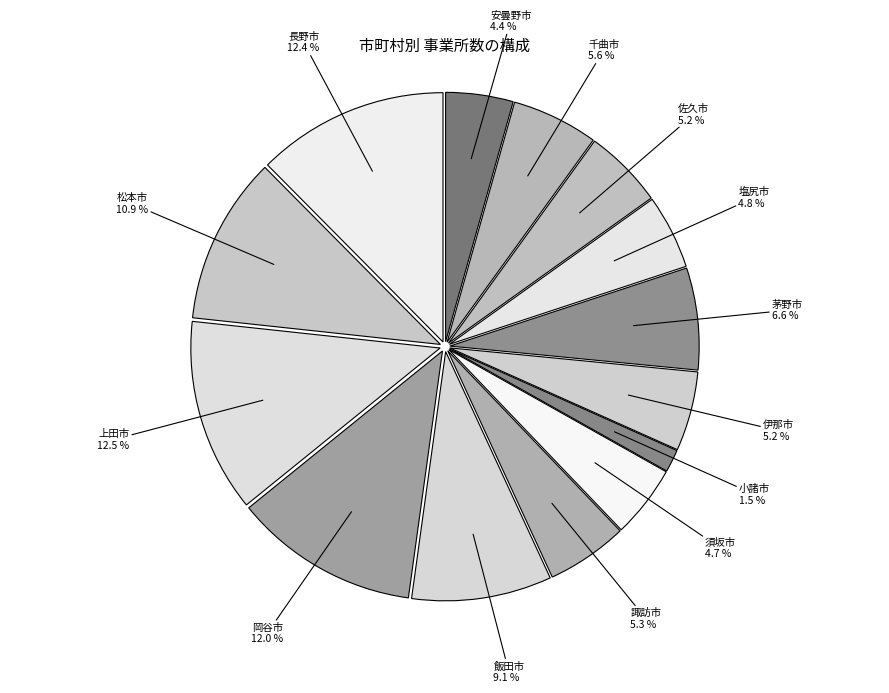

To the nearest percent, what is the difference between the largest and smallest slice percentages?

11%